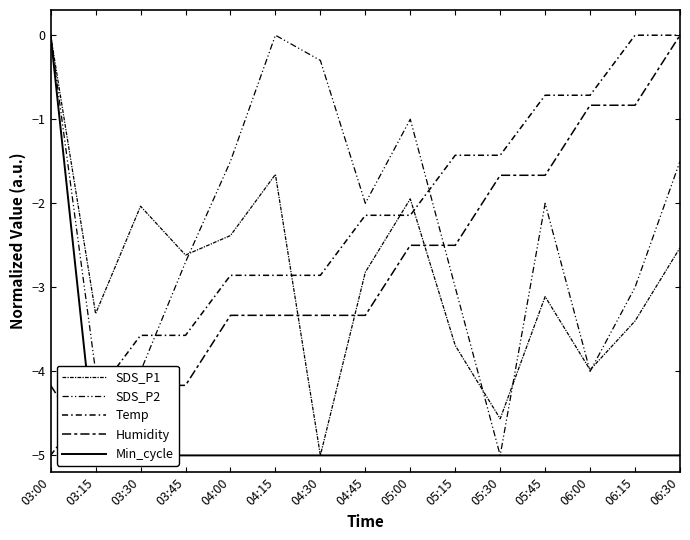

How many lines are shown in the chart?

5